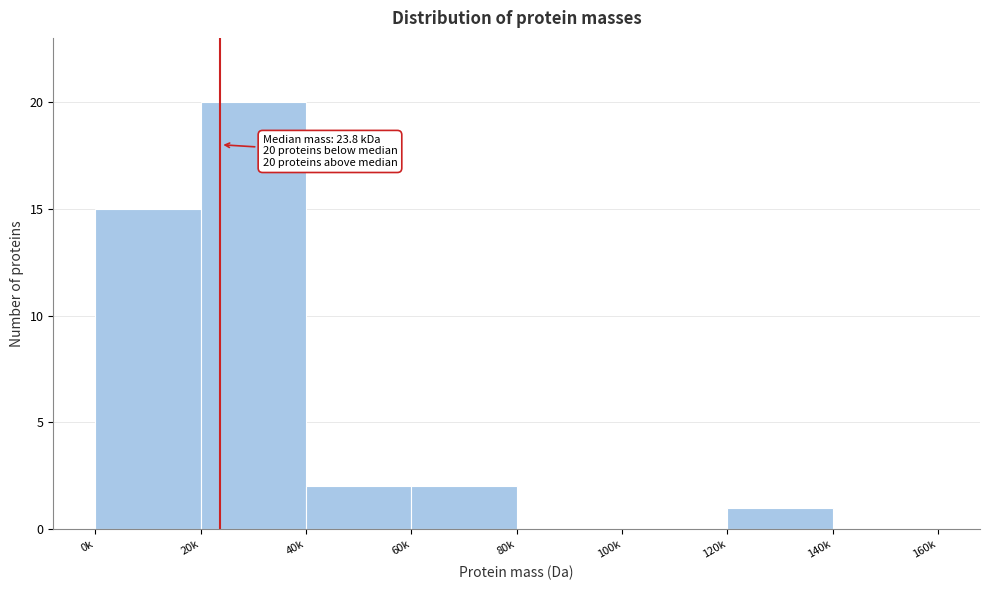

Reading left to right, transcribe all the data shown in this chart.

0k=15	20k=20	40k=2	60k=2	80k=0	100k=0	120k=1	140k=0